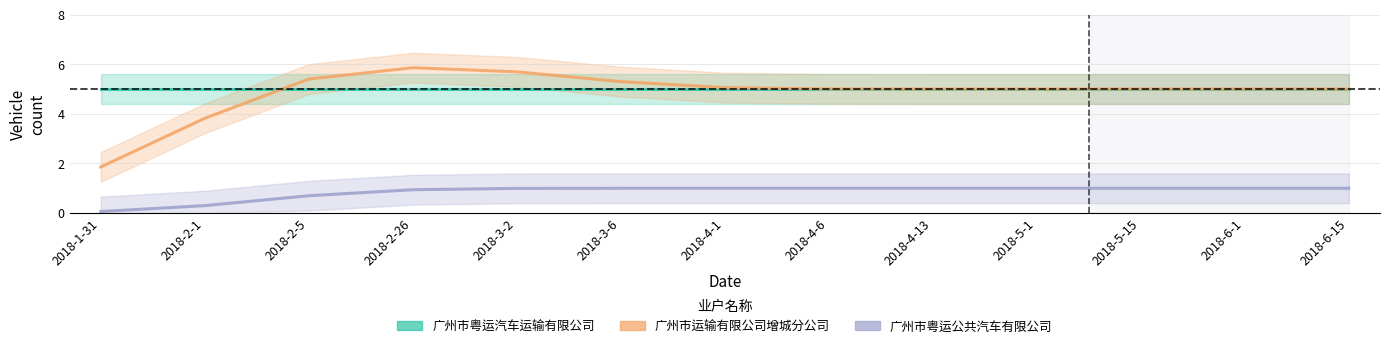

What is the total value across all series at 2018-4-6?

11.0